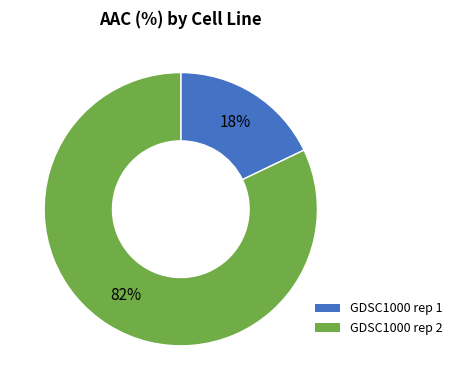

To the nearest percent, what is the difference between the GDSC1000 rep 2 and GDSC1000 rep 1 slice percentages?

64%